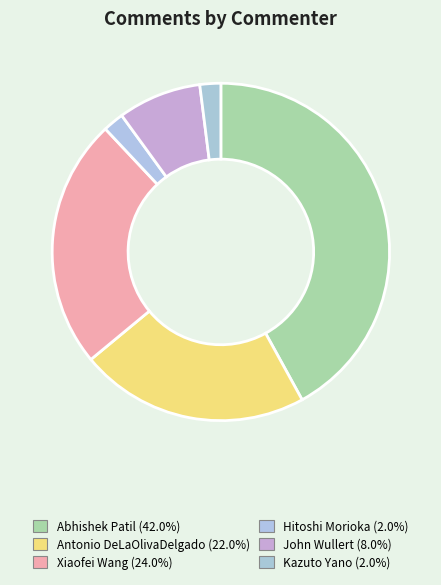

To the nearest percent, what is the difference between the largest and smallest slice percentages?

40%